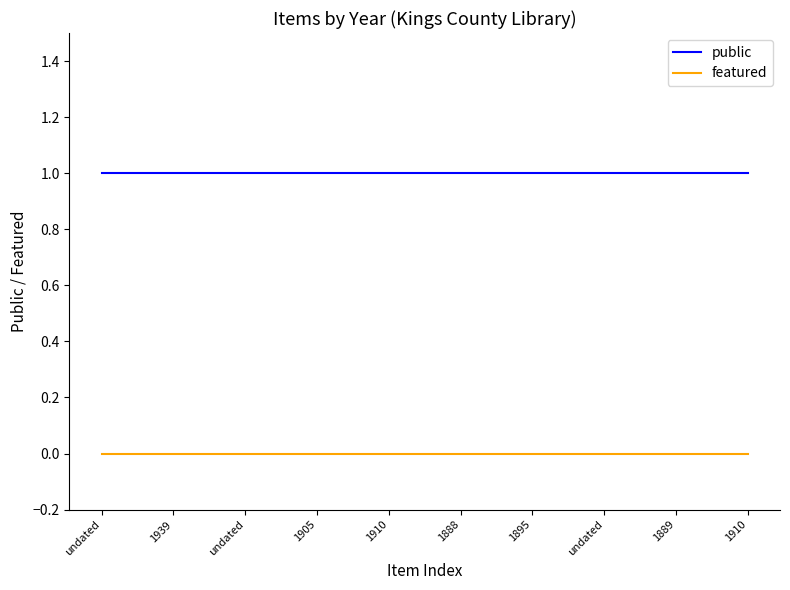

Reading left to right, transcribe all the data shown in this chart.

public: undated=1	1939=1	undated=1	1905=1	1910=1	1888=1	1895=1	undated=1	1889=1	1910=1
featured: undated=0	1939=0	undated=0	1905=0	1910=0	1888=0	1895=0	undated=0	1889=0	1910=0